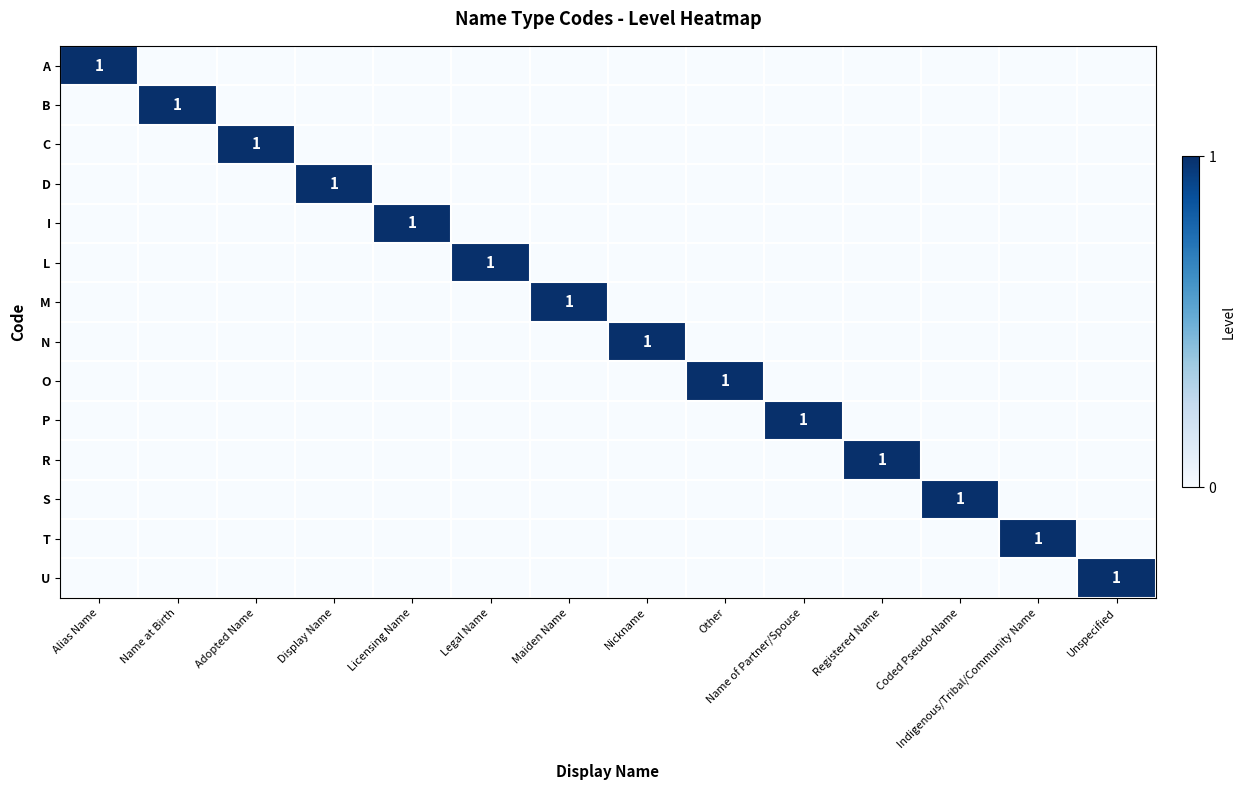

What is the maximum value shown in the chart?

1